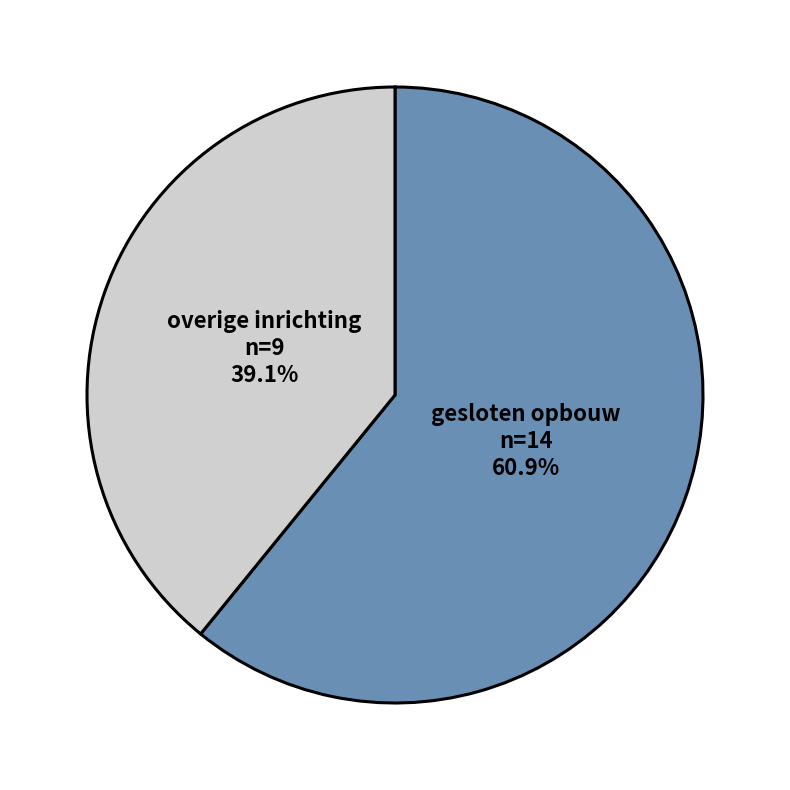

What is the majority slice?

gesloten opbouw